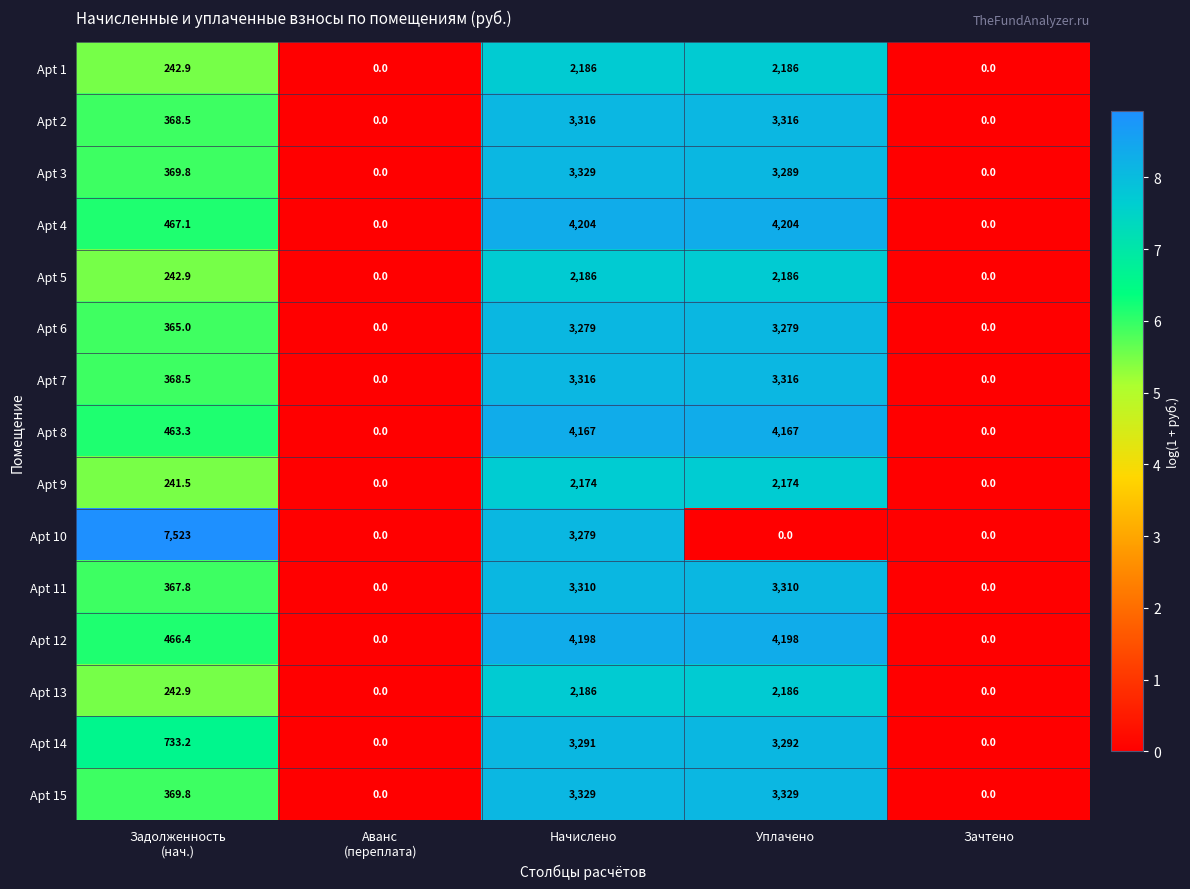

Is it true that Apt 12 equals 4198.0 at Начислено?

True